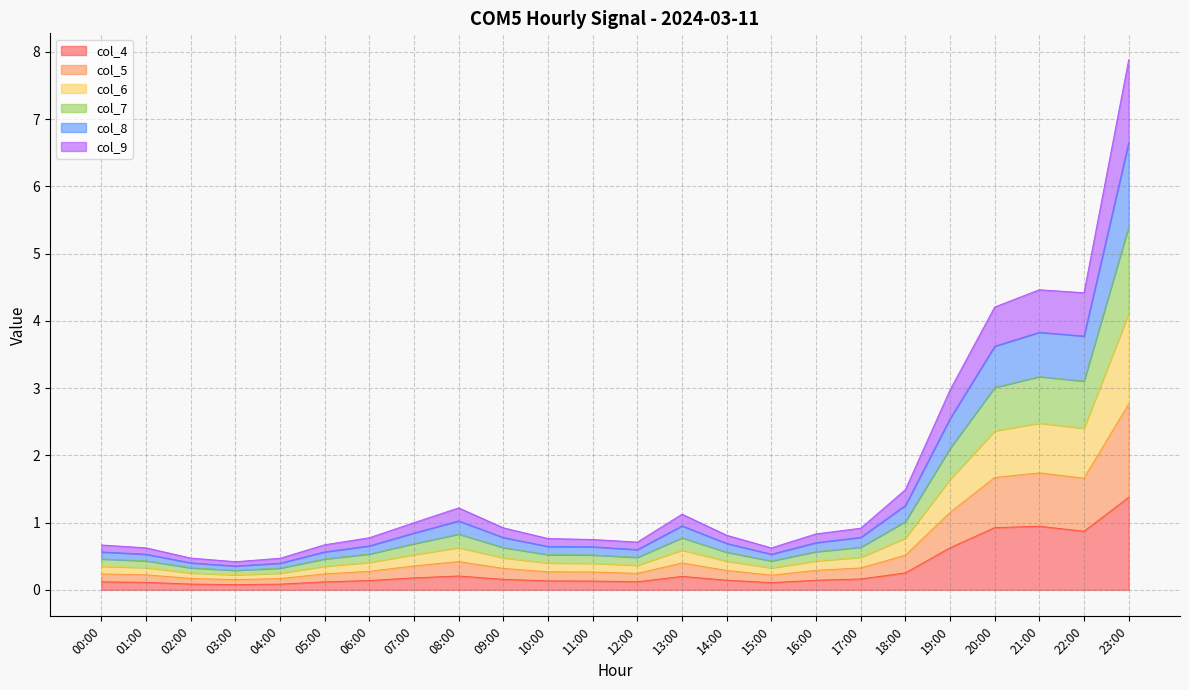

What is the highest value of the col_4 series?

1.4